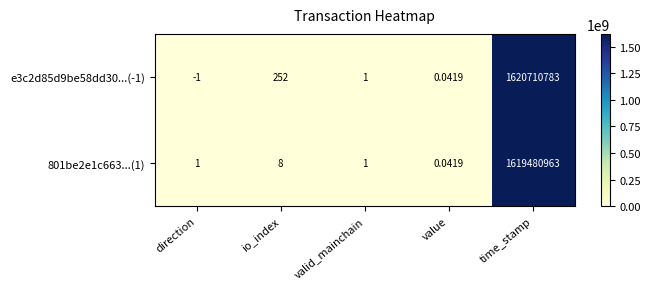

Rank the categories by e3c2d85d9be58dd30...(-1) value from highest to lowest.

time_stamp, io_index, valid_mainchain, value, direction